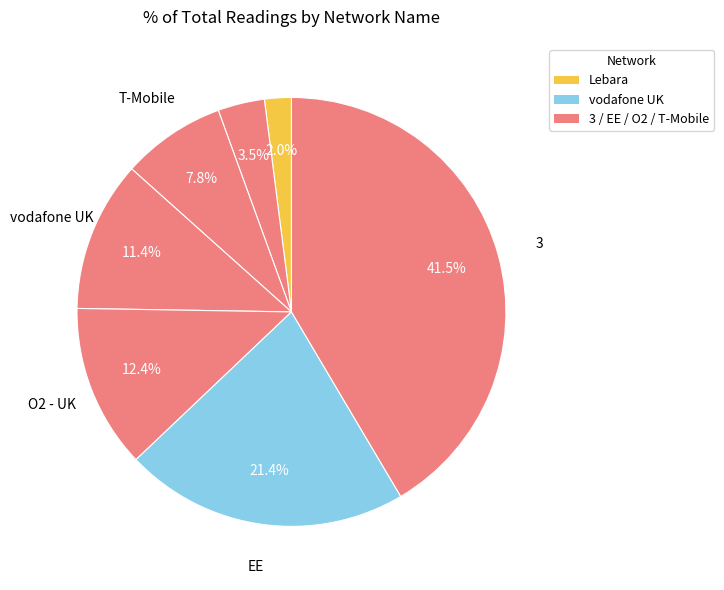

How many slices are in this pie chart?

7